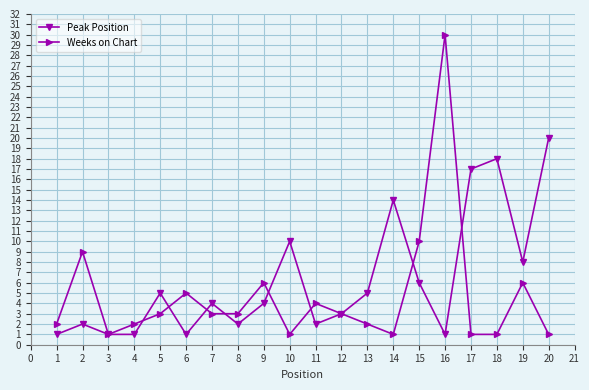

The value of Weeks on Chart at 16 is 15. True or false?

False